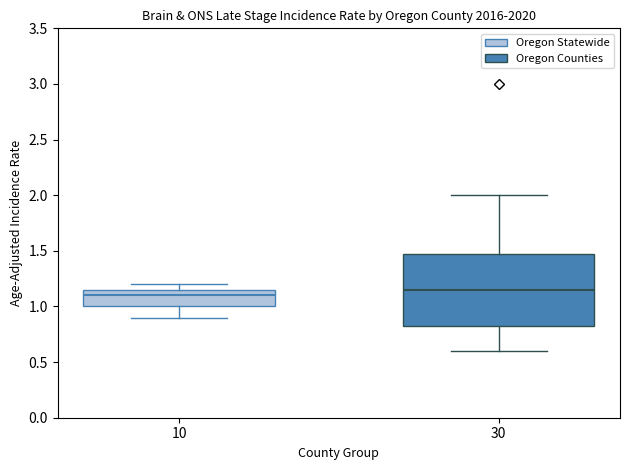

Which box is the tallest, from its lower edge to its upper edge?

30